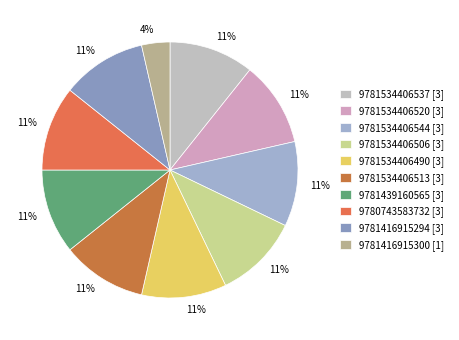

Is 9781416915300 the majority of the pie?

No